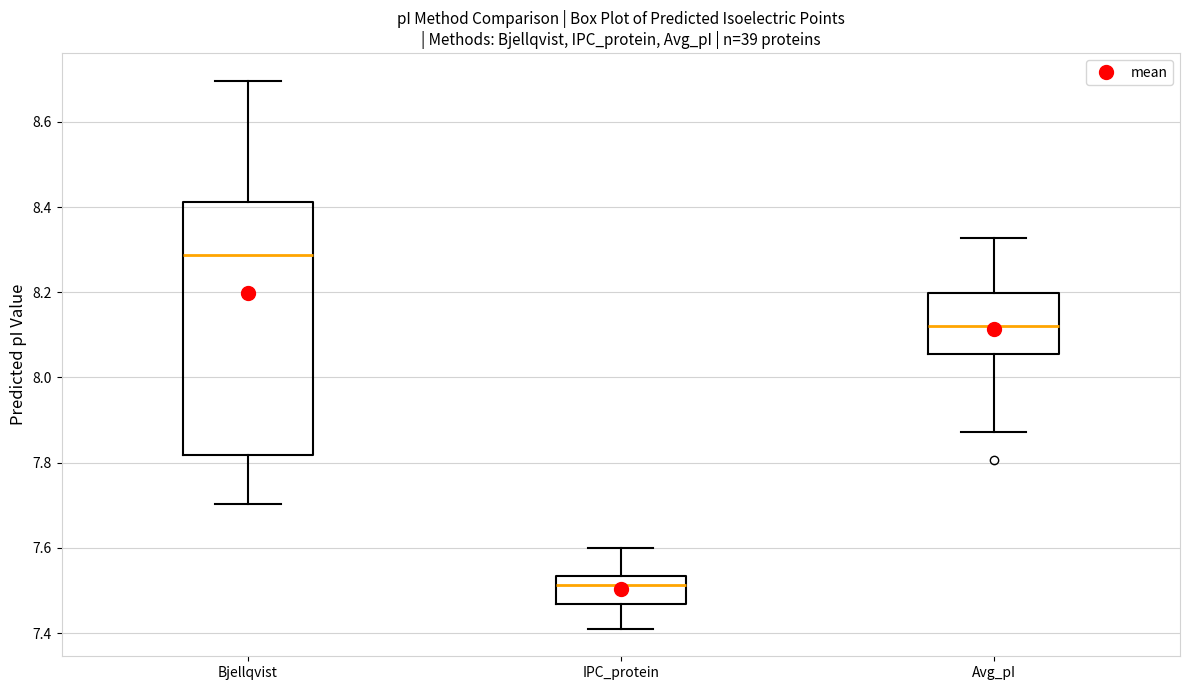

Which box is the tallest, from its lower edge to its upper edge?

Bjellqvist